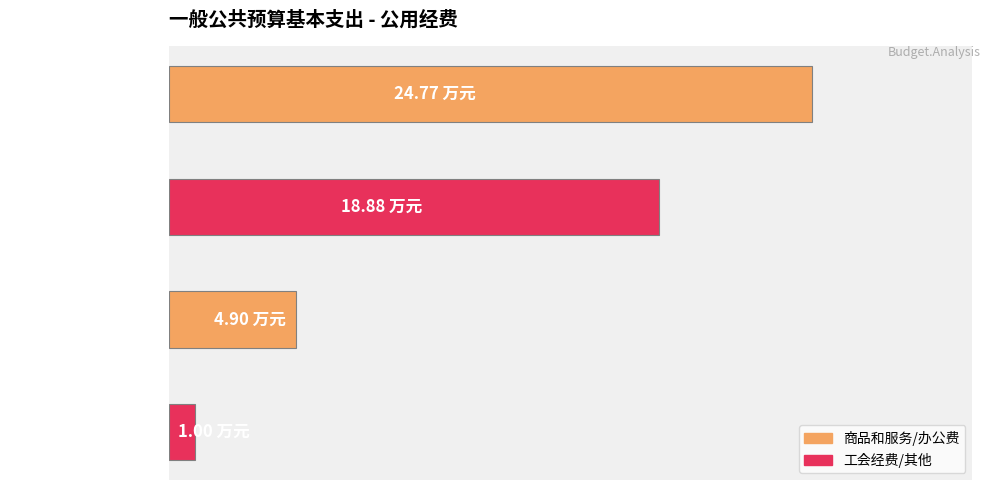

List the labels in order of value, smallest first.

其他商品和服务支出, 工会经费, 办公费, 商品和服务支出